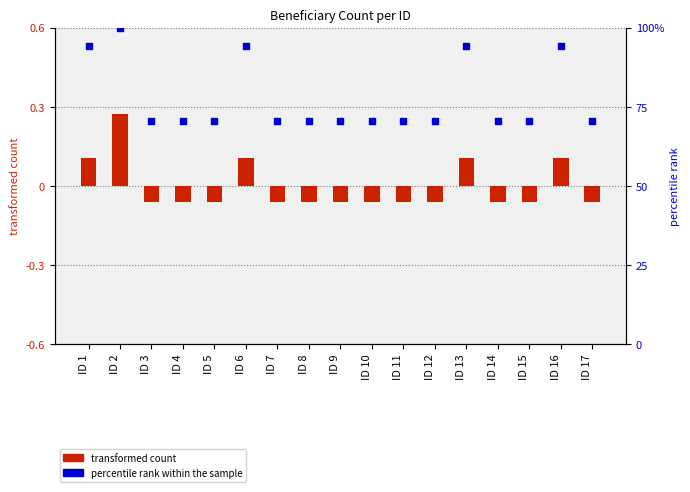

Which series has the widest spread of Y values?

percentile rank within the sample